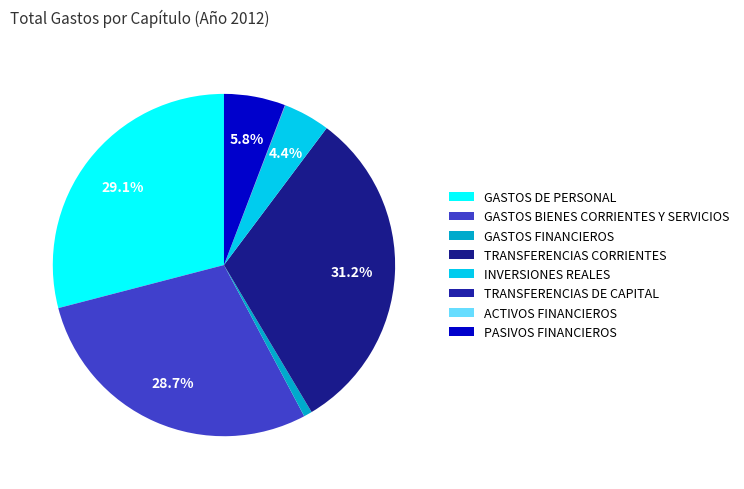

What is the largest slice in the pie chart?

TRANSFERENCIAS CORRIENTES